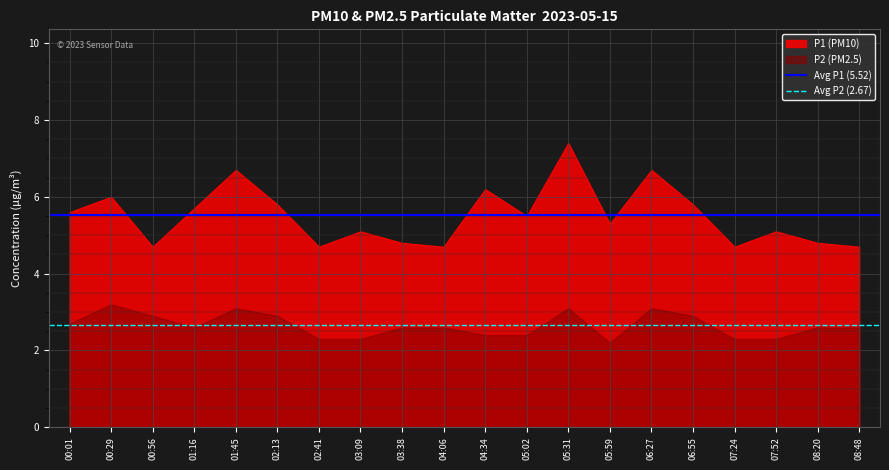

Which series has the largest total across all categories?

P1 (PM10)